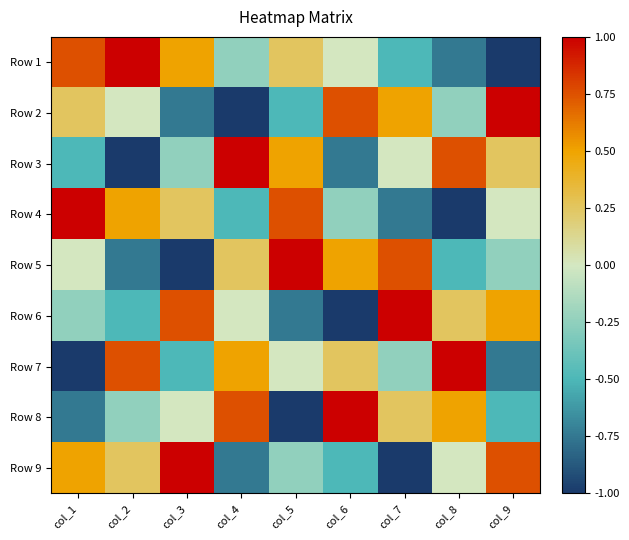

What is the minimum value shown in the chart?

-1.0